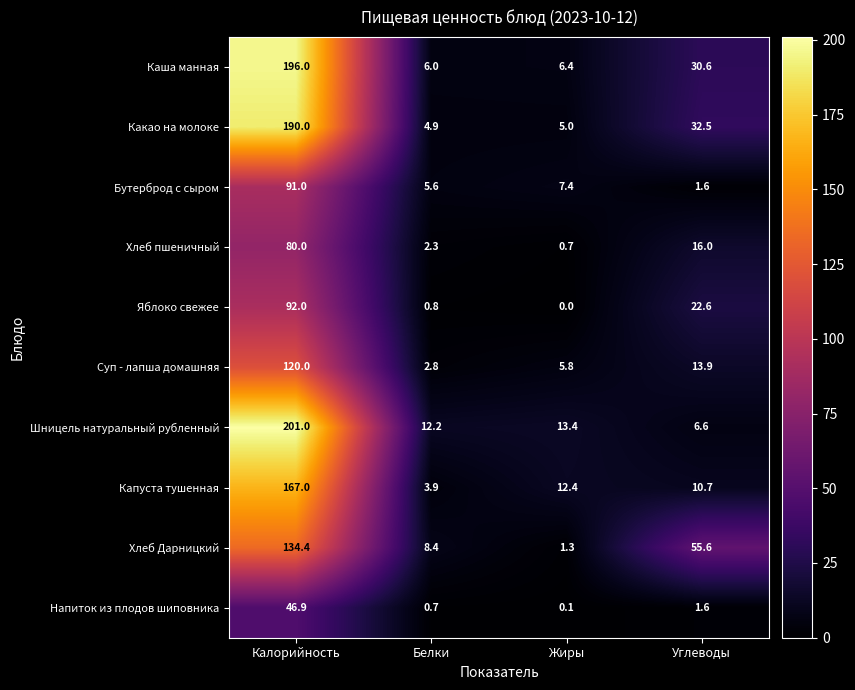

Is it true that Яблоко свежее equals 34.0 at Углеводы?

False